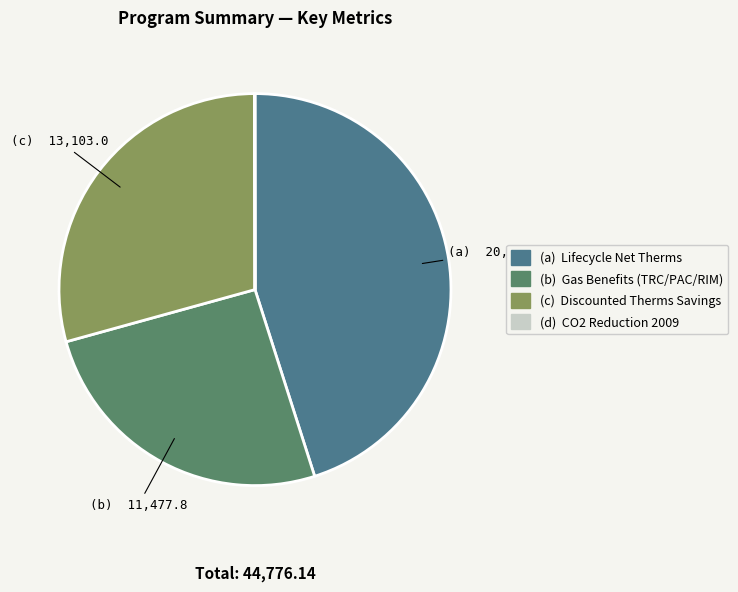

Is there a majority slice in this chart?

No